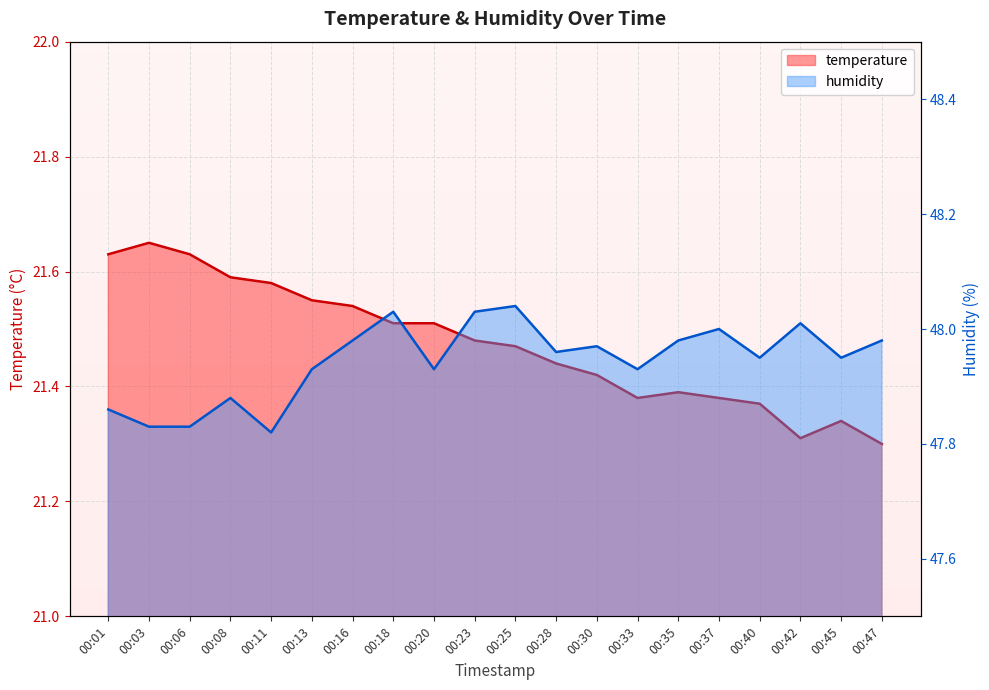

At which category does the chart reach its peak across all series?

00:25